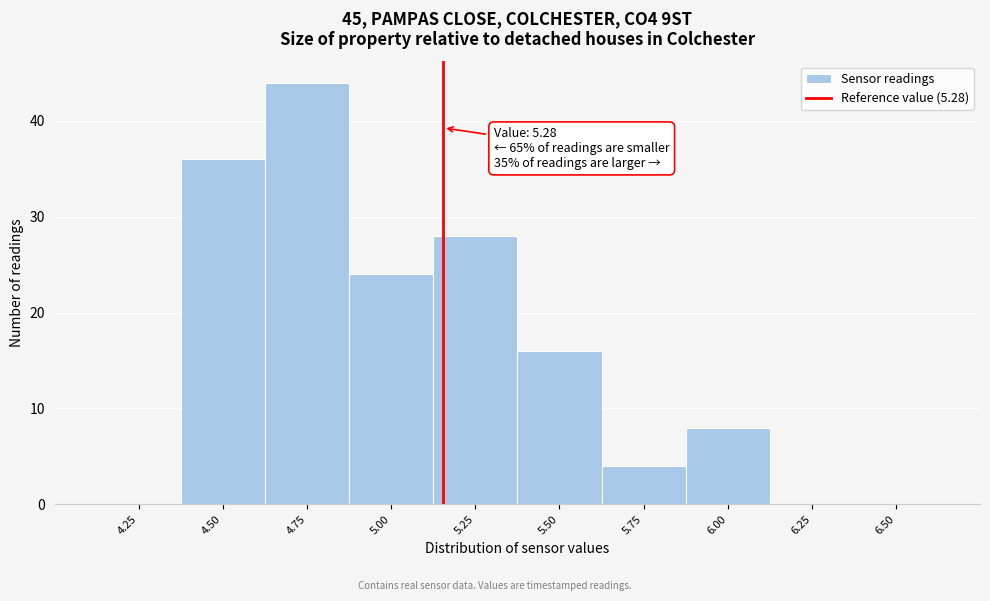

Reading right to left, what are all the values shown in this chart?

6.50=0	6.25=0	6.00=8	5.75=4	5.50=16	5.25=28	5.00=24	4.75=44	4.50=36	4.25=0